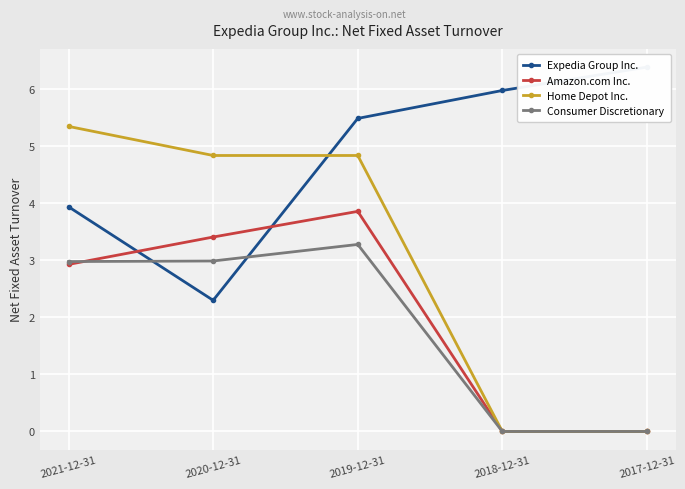

How many data points in Home Depot Inc. are less than 4?

2